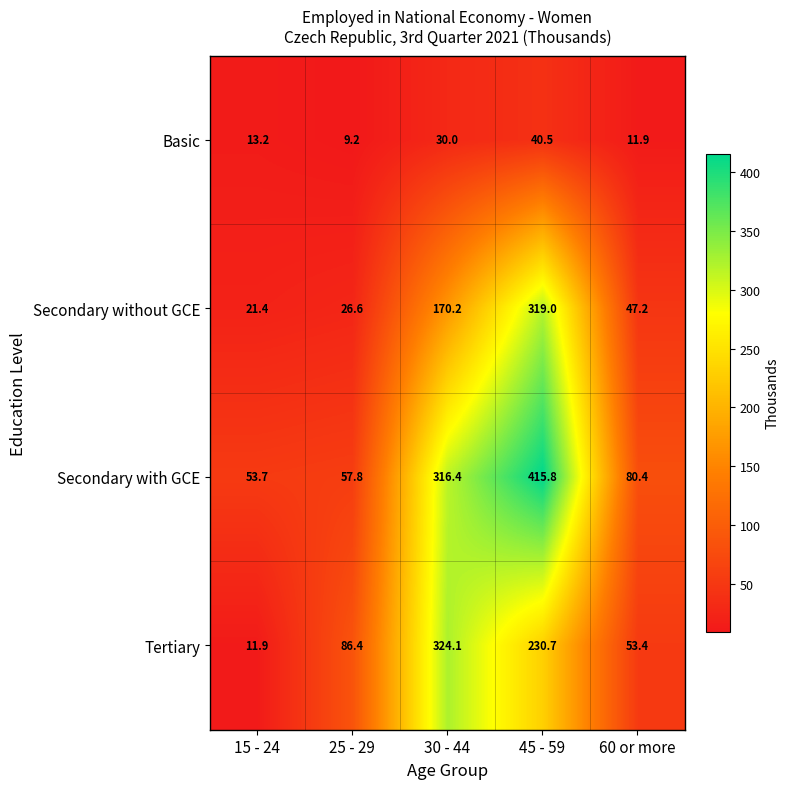

Reading left to right, extract all data points from this chart.

Basic: 13.2	9.2	30.0	40.5	11.9
Secondary without GCE: 21.4	26.6	170.2	319.0	47.2
Secondary with GCE: 53.7	57.8	316.4	415.8	80.4
Tertiary: 11.9	86.4	324.1	230.7	53.4